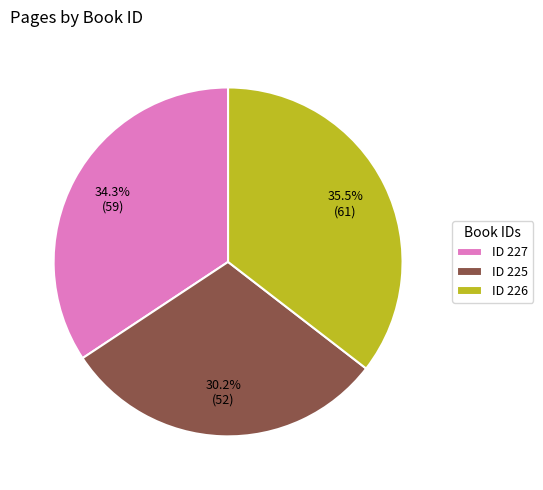

Combined, do ID 227 and ID 226 account for over 50%?

Yes